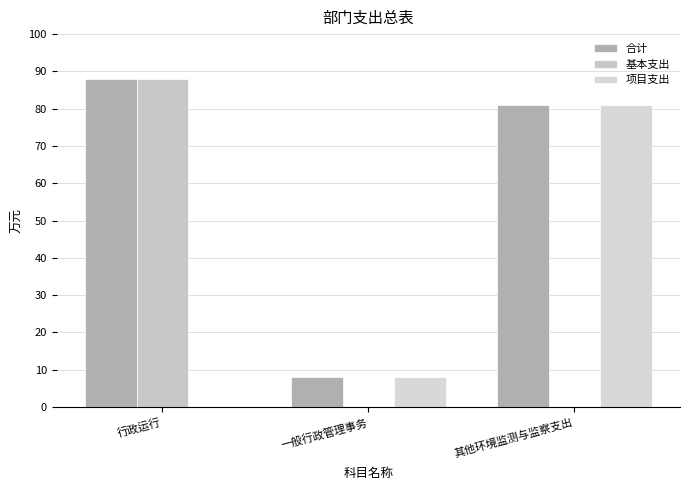

Which category has the highest value in the 项目支出 series?

其他环境监测与监察支出